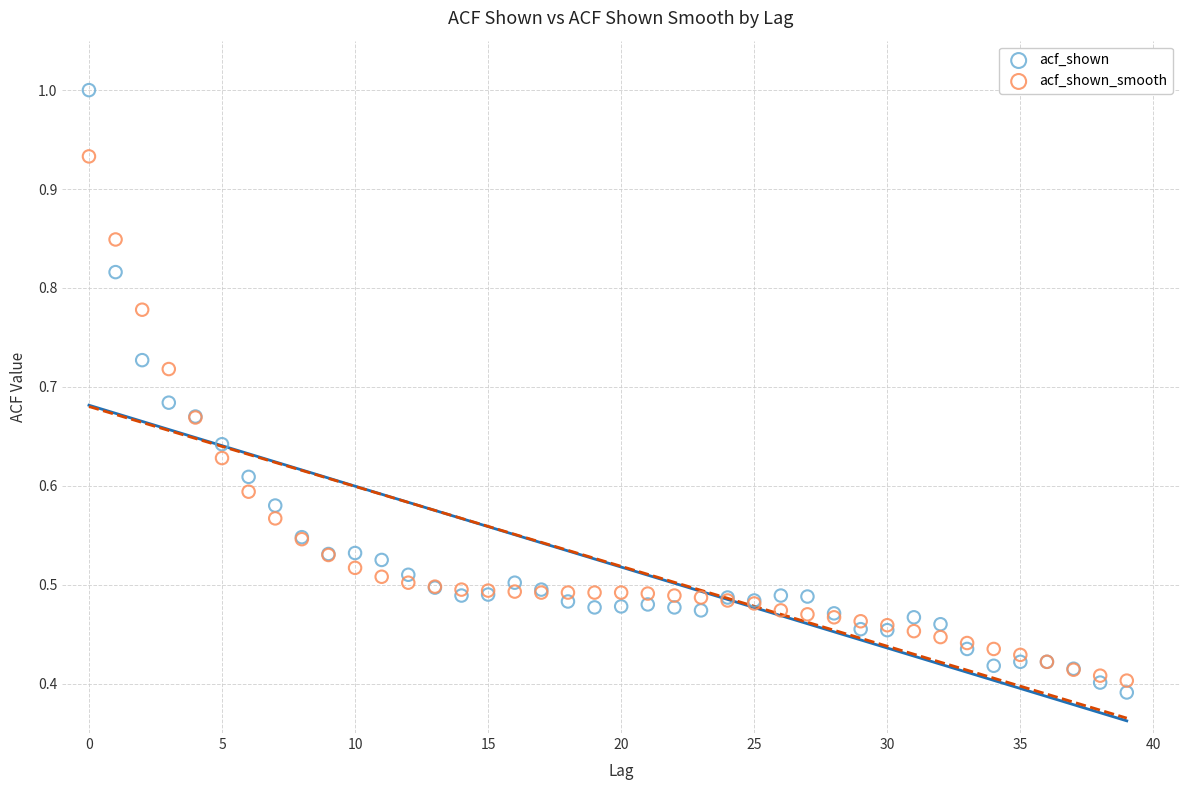

Which series has the largest Y range (max minus min)?

acf_shown